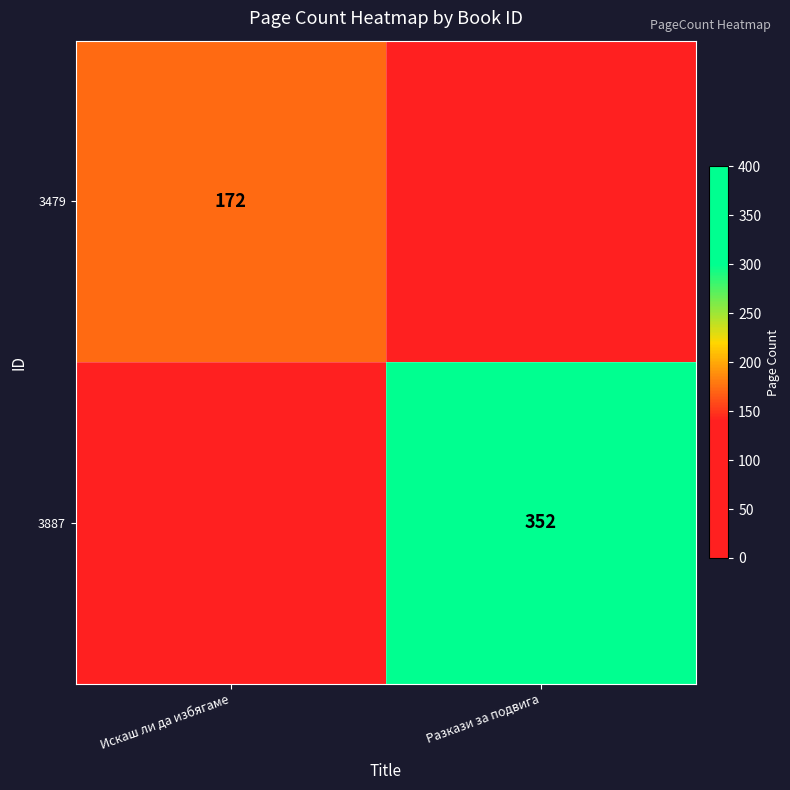

The 3479 series shows 172 at Искаш ли да избягаме. True or false?

True